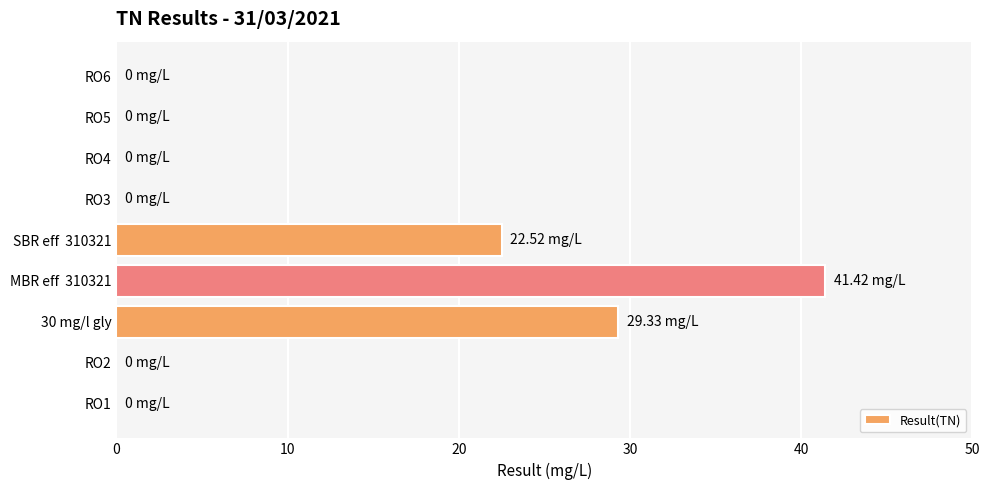

Count the number of data series in this chart.

1